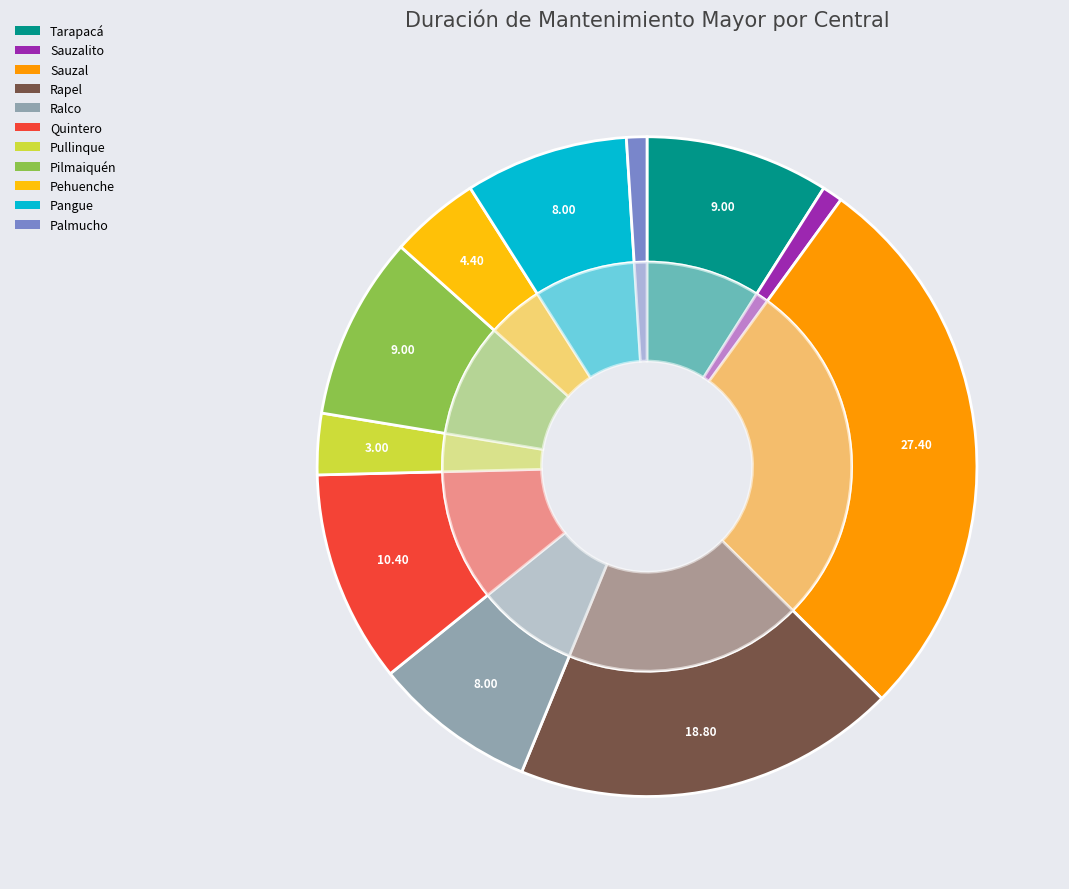

Does any single category account for the majority?

No